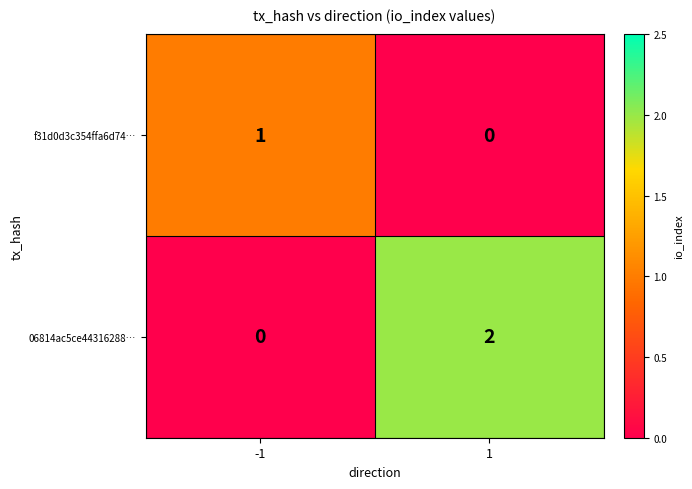

True or false: f31d0d3c354ffa6d74… has a value of 2 at -1.

False